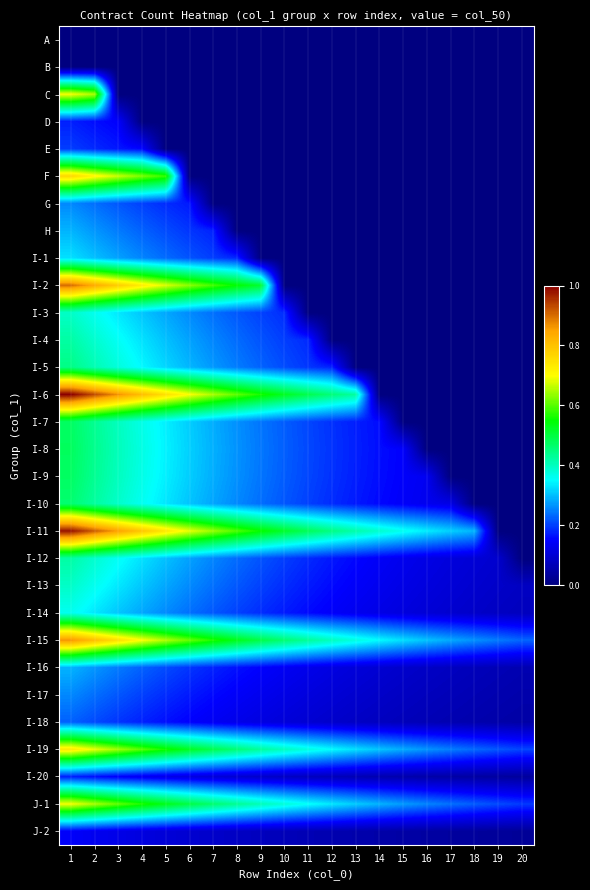

Reading left to right, extract all data points from this chart.

A: 1=0.0	2=0.0	3=0.0	4=0.0	5=0.0	6=0.0	7=0.0	8=0.0	9=0.0	10=0.0	11=0.0	12=0.0	13=0.0	14=0.0	15=0.0	16=0.0	17=0.0	18=0.0	19=0.0	20=0.0
B: 1=0.0	2=0.0	3=0.0	4=0.0	5=0.0	6=0.0	7=0.0	8=0.0	9=0.0	10=0.0	11=0.0	12=0.0	13=0.0	14=0.0	15=0.0	16=0.0	17=0.0	18=0.0	19=0.0	20=0.0
C: 1=0.7	2=0.6	3=0.0	4=0.0	5=0.0	6=0.0	7=0.0	8=0.0	9=0.0	10=0.0	11=0.0	12=0.0	13=0.0	14=0.0	15=0.0	16=0.0	17=0.0	18=0.0	19=0.0	20=0.0
D: 1=0.2	2=0.2	3=0.1	4=0.0	5=0.0	6=0.0	7=0.0	8=0.0	9=0.0	10=0.0	11=0.0	12=0.0	13=0.0	14=0.0	15=0.0	16=0.0	17=0.0	18=0.0	19=0.0	20=0.0
E: 1=0.2	2=0.2	3=0.2	4=0.2	5=0.0	6=0.0	7=0.0	8=0.0	9=0.0	10=0.0	11=0.0	12=0.0	13=0.0	14=0.0	15=0.0	16=0.0	17=0.0	18=0.0	19=0.0	20=0.0
F: 1=0.8	2=0.7	3=0.7	4=0.6	5=0.6	6=0.0	7=0.0	8=0.0	9=0.0	10=0.0	11=0.0	12=0.0	13=0.0	14=0.0	15=0.0	16=0.0	17=0.0	18=0.0	19=0.0	20=0.0
G: 1=0.3	2=0.2	3=0.2	4=0.2	5=0.2	6=0.2	7=0.0	8=0.0	9=0.0	10=0.0	11=0.0	12=0.0	13=0.0	14=0.0	15=0.0	16=0.0	17=0.0	18=0.0	19=0.0	20=0.0
H: 1=0.3	2=0.3	3=0.2	4=0.2	5=0.2	6=0.2	7=0.2	8=0.0	9=0.0	10=0.0	11=0.0	12=0.0	13=0.0	14=0.0	15=0.0	16=0.0	17=0.0	18=0.0	19=0.0	20=0.0
I-1: 1=0.3	2=0.3	3=0.3	4=0.3	5=0.2	6=0.2	7=0.2	8=0.2	9=0.0	10=0.0	11=0.0	12=0.0	13=0.0	14=0.0	15=0.0	16=0.0	17=0.0	18=0.0	19=0.0	20=0.0
I-2: 1=0.9	2=0.8	3=0.8	4=0.7	5=0.7	6=0.6	7=0.6	8=0.5	9=0.5	10=0.0	11=0.0	12=0.0	13=0.0	14=0.0	15=0.0	16=0.0	17=0.0	18=0.0	19=0.0	20=0.0
I-3: 1=0.4	2=0.4	3=0.3	4=0.3	5=0.3	6=0.3	7=0.2	8=0.2	9=0.2	10=0.2	11=0.0	12=0.0	13=0.0	14=0.0	15=0.0	16=0.0	17=0.0	18=0.0	19=0.0	20=0.0
I-4: 1=0.4	2=0.4	3=0.4	4=0.3	5=0.3	6=0.3	7=0.3	8=0.2	9=0.2	10=0.2	11=0.2	12=0.0	13=0.0	14=0.0	15=0.0	16=0.0	17=0.0	18=0.0	19=0.0	20=0.0
I-5: 1=0.4	2=0.4	3=0.4	4=0.3	5=0.3	6=0.3	7=0.3	8=0.2	9=0.2	10=0.2	11=0.2	12=0.2	13=0.0	14=0.0	15=0.0	16=0.0	17=0.0	18=0.0	19=0.0	20=0.0
I-6: 1=1.0	2=0.9	3=0.9	4=0.8	5=0.7	6=0.7	7=0.6	8=0.6	9=0.6	10=0.5	11=0.5	12=0.5	13=0.4	14=0.0	15=0.0	16=0.0	17=0.0	18=0.0	19=0.0	20=0.0
I-7: 1=0.5	2=0.4	3=0.4	4=0.4	5=0.3	6=0.3	7=0.3	8=0.3	9=0.2	10=0.2	11=0.2	12=0.2	13=0.2	14=0.2	15=0.0	16=0.0	17=0.0	18=0.0	19=0.0	20=0.0
I-8: 1=0.5	2=0.4	3=0.4	4=0.4	5=0.3	6=0.3	7=0.3	8=0.3	9=0.2	10=0.2	11=0.2	12=0.2	13=0.2	14=0.2	15=0.1	16=0.0	17=0.0	18=0.0	19=0.0	20=0.0
I-9: 1=0.5	2=0.4	3=0.4	4=0.4	5=0.3	6=0.3	7=0.3	8=0.3	9=0.2	10=0.2	11=0.2	12=0.2	13=0.2	14=0.2	15=0.1	16=0.1	17=0.0	18=0.0	19=0.0	20=0.0
I-10: 1=0.5	2=0.4	3=0.4	4=0.4	5=0.3	6=0.3	7=0.3	8=0.3	9=0.2	10=0.2	11=0.2	12=0.2	13=0.2	14=0.2	15=0.1	16=0.1	17=0.1	18=0.0	19=0.0	20=0.0
I-11: 1=1.0	2=0.9	3=0.9	4=0.8	5=0.7	6=0.7	7=0.6	8=0.6	9=0.6	10=0.5	11=0.5	12=0.4	13=0.4	14=0.4	15=0.4	16=0.3	17=0.3	18=0.3	19=0.0	20=0.0
I-12: 1=0.4	2=0.4	3=0.4	4=0.3	5=0.3	6=0.3	7=0.3	8=0.2	9=0.2	10=0.2	11=0.2	12=0.2	13=0.2	14=0.1	15=0.1	16=0.1	17=0.1	18=0.1	19=0.1	20=0.0
I-13: 1=0.4	2=0.4	3=0.3	4=0.3	5=0.3	6=0.3	7=0.2	8=0.2	9=0.2	10=0.2	11=0.2	12=0.2	13=0.1	14=0.1	15=0.1	16=0.1	17=0.1	18=0.1	19=0.1	20=0.1
I-14: 1=0.4	2=0.3	3=0.3	4=0.3	5=0.3	6=0.2	7=0.2	8=0.2	9=0.2	10=0.2	11=0.2	12=0.1	13=0.1	14=0.1	15=0.1	16=0.1	17=0.1	18=0.1	19=0.1	20=0.1
I-15: 1=0.9	2=0.8	3=0.8	4=0.7	5=0.7	6=0.6	7=0.6	8=0.5	9=0.5	10=0.5	11=0.4	12=0.4	13=0.4	14=0.3	15=0.3	16=0.3	17=0.3	18=0.3	19=0.2	20=0.2
I-16: 1=0.3	2=0.3	3=0.2	4=0.2	5=0.2	6=0.2	7=0.2	8=0.2	9=0.2	10=0.1	11=0.1	12=0.1	13=0.1	14=0.1	15=0.1	16=0.1	17=0.1	18=0.1	19=0.1	20=0.1
I-17: 1=0.3	2=0.2	3=0.2	4=0.2	5=0.2	6=0.2	7=0.2	8=0.1	9=0.1	10=0.1	11=0.1	12=0.1	13=0.1	14=0.1	15=0.1	16=0.1	17=0.1	18=0.1	19=0.1	20=0.1
I-18: 1=0.2	2=0.2	3=0.2	4=0.2	5=0.2	6=0.1	7=0.1	8=0.1	9=0.1	10=0.1	11=0.1	12=0.1	13=0.1	14=0.1	15=0.1	16=0.1	17=0.1	18=0.1	19=0.1	20=0.0
I-19: 1=0.7	2=0.7	3=0.6	4=0.6	5=0.6	6=0.5	7=0.5	8=0.5	9=0.4	10=0.4	11=0.4	12=0.3	13=0.3	14=0.3	15=0.3	16=0.3	17=0.2	18=0.2	19=0.2	20=0.2
I-20: 1=0.2	2=0.2	3=0.1	4=0.1	5=0.1	6=0.1	7=0.1	8=0.1	9=0.1	10=0.1	11=0.1	12=0.1	13=0.1	14=0.1	15=0.1	16=0.1	17=0.0	18=0.0	19=0.0	20=0.0
J-1: 1=0.7	2=0.6	3=0.6	4=0.6	5=0.5	6=0.5	7=0.5	8=0.4	9=0.4	10=0.4	11=0.4	12=0.3	13=0.3	14=0.3	15=0.3	16=0.3	17=0.2	18=0.2	19=0.2	20=0.2
J-2: 1=0.1	2=0.1	3=0.1	4=0.1	5=0.1	6=0.1	7=0.1	8=0.1	9=0.1	10=0.1	11=0.1	12=0.1	13=0.1	14=0.0	15=0.0	16=0.0	17=0.0	18=0.0	19=0.0	20=0.0